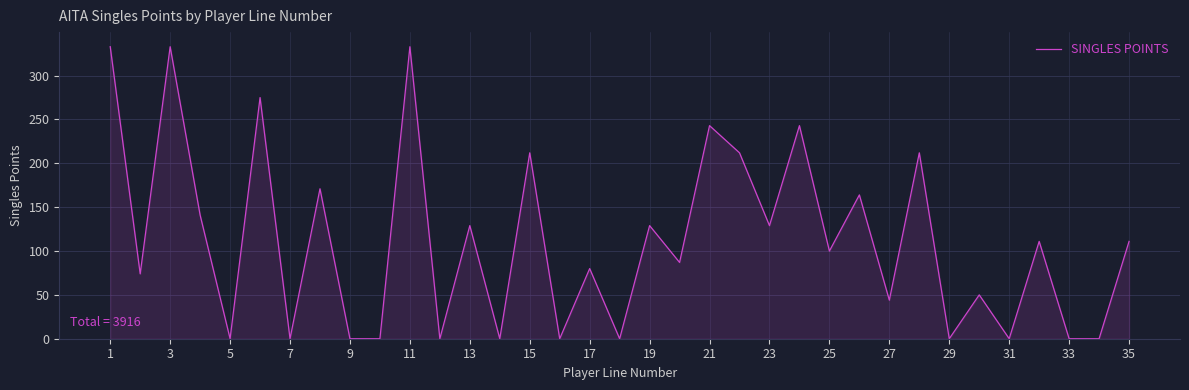

What is the maximum value shown in the chart?

333